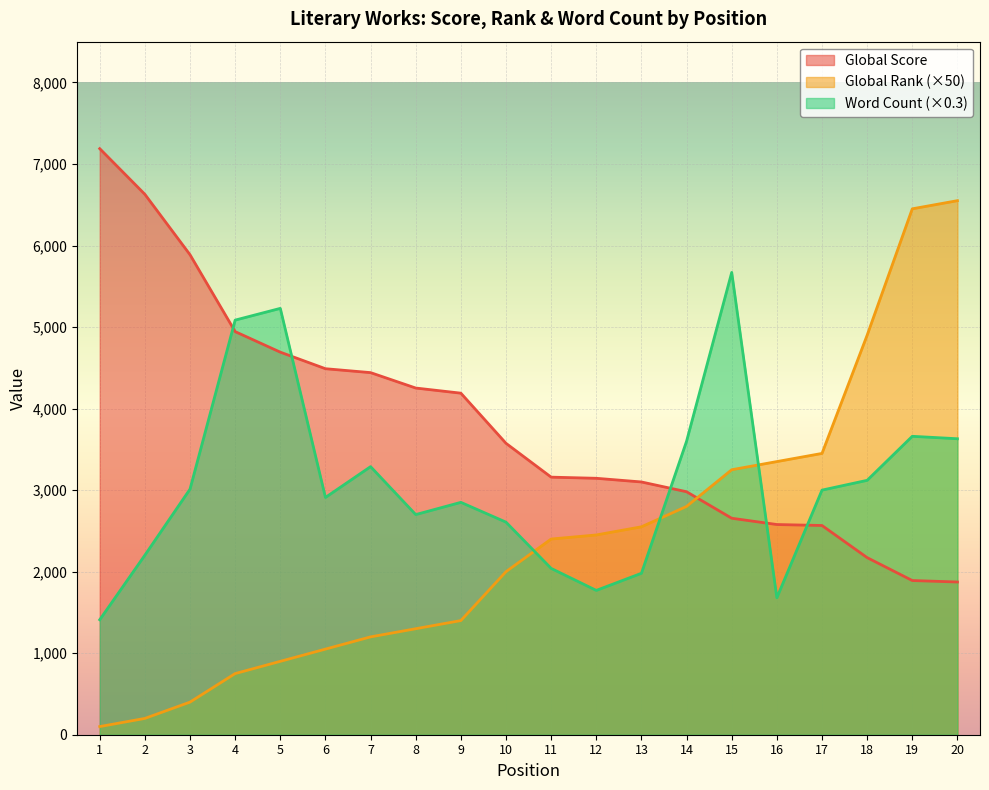

What is the sum of all Global Score values?

76403